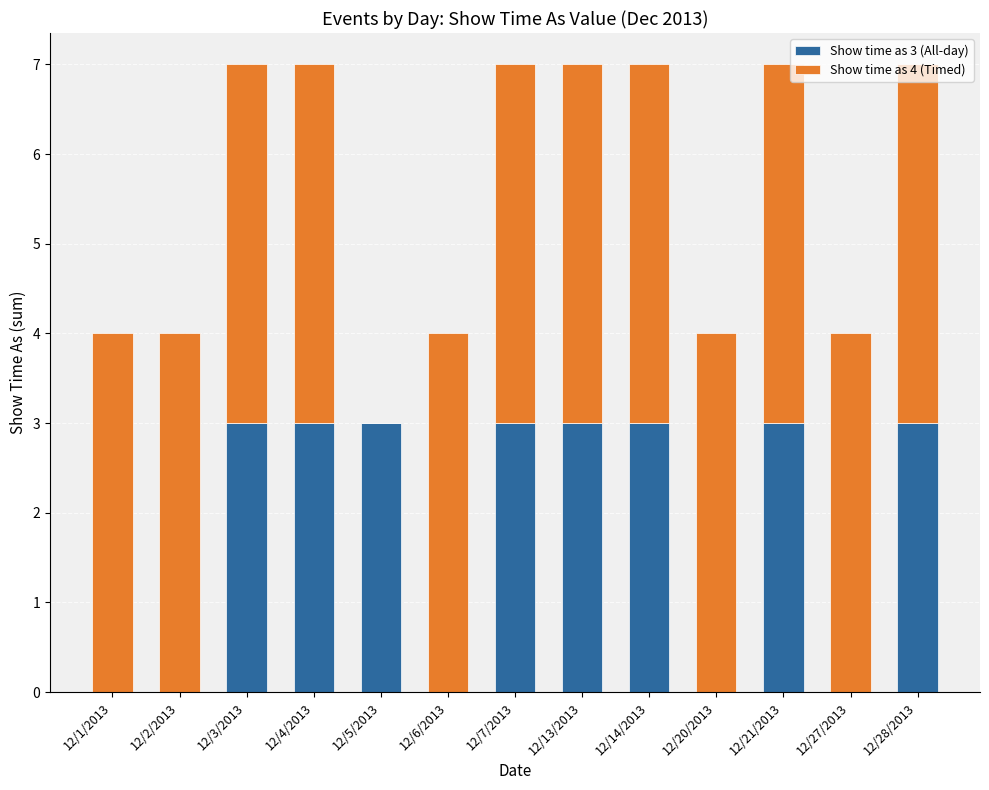

How many data points does each series have?

13